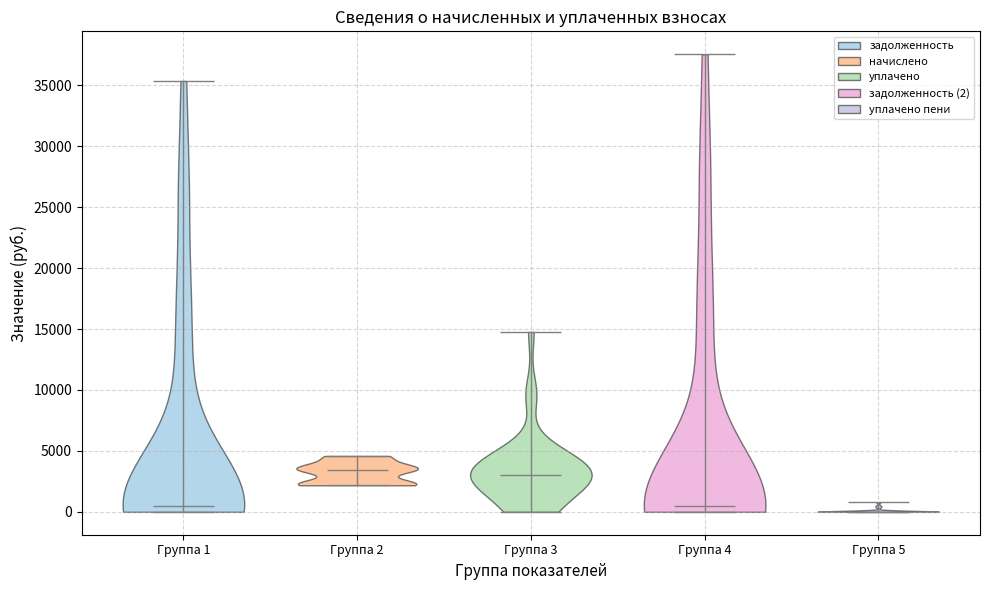

Where does the median line of the violin for Группа 2 sit on the y-axis? The values are not printed on the chart, so give them approximately, as read against the axis.

3500